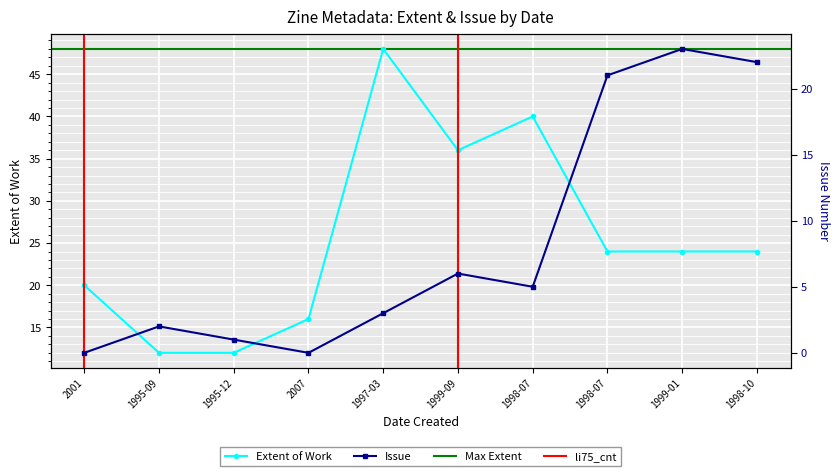

How many values in the Issue series exceed 5?

4